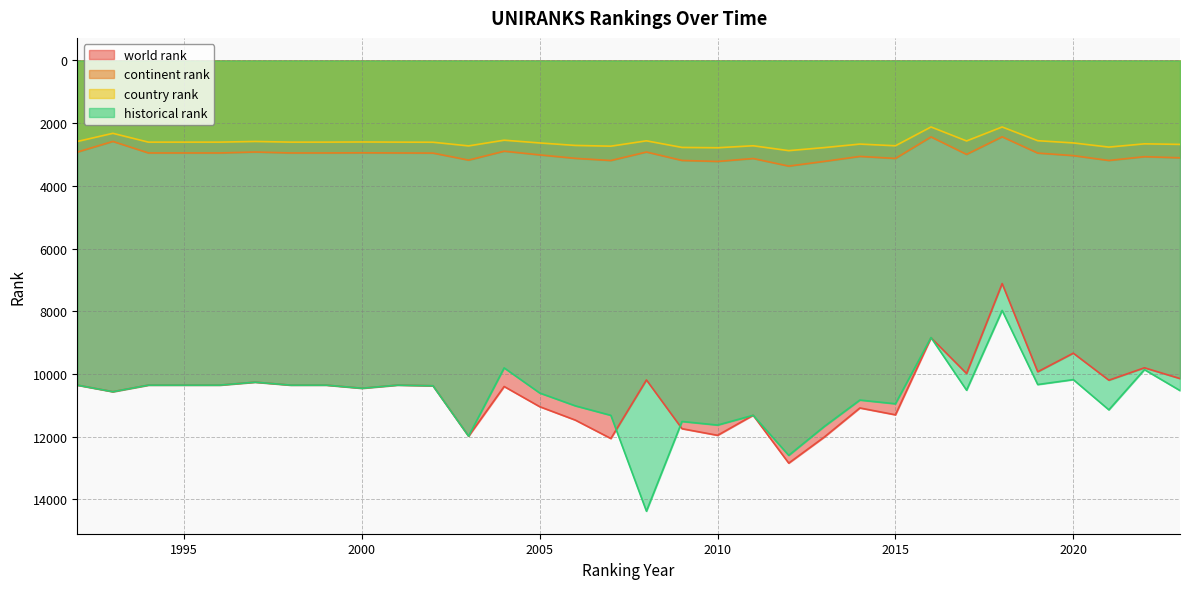

At 2002, list the series in order from smallest to largest.

country rank, continent rank, world rank, historical rank